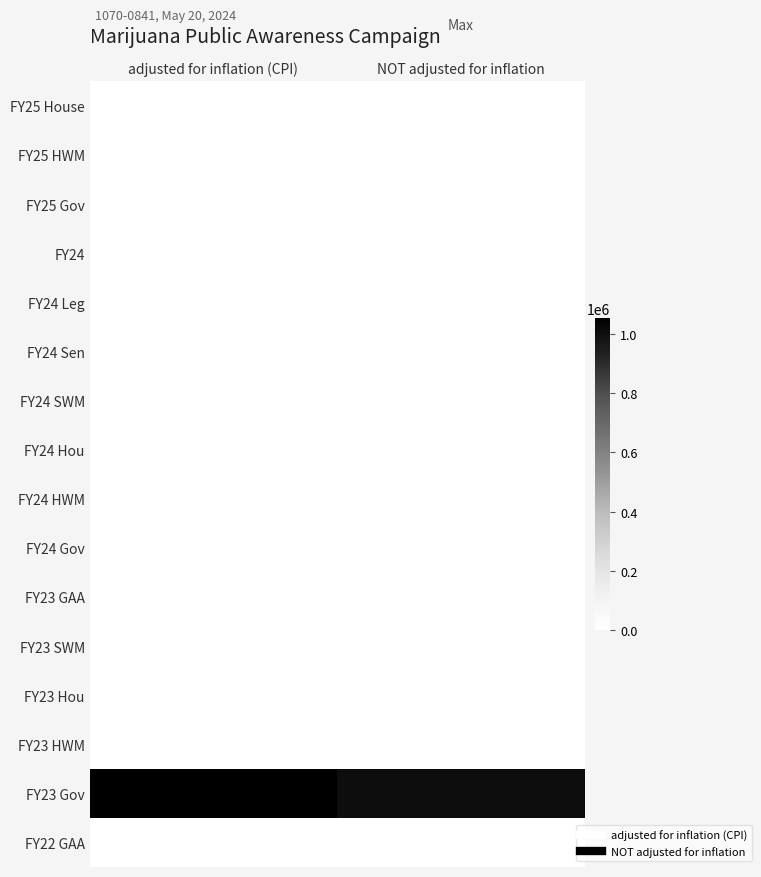

Reading right to left, transcribe all the data shown in this chart.

FY25 House: NOT adjusted for inflation=0	adjusted for inflation (CPI)=0
FY25 HWM: NOT adjusted for inflation=0	adjusted for inflation (CPI)=0
FY25 Gov: NOT adjusted for inflation=0	adjusted for inflation (CPI)=0
FY24: NOT adjusted for inflation=0	adjusted for inflation (CPI)=0
FY24 Leg: NOT adjusted for inflation=0	adjusted for inflation (CPI)=0
FY24 Sen: NOT adjusted for inflation=0	adjusted for inflation (CPI)=0
FY24 SWM: NOT adjusted for inflation=0	adjusted for inflation (CPI)=0
FY24 Hou: NOT adjusted for inflation=0	adjusted for inflation (CPI)=0
FY24 HWM: NOT adjusted for inflation=0	adjusted for inflation (CPI)=0
FY24 Gov: NOT adjusted for inflation=0	adjusted for inflation (CPI)=0
FY23 GAA: NOT adjusted for inflation=0	adjusted for inflation (CPI)=0
FY23 SWM: NOT adjusted for inflation=0	adjusted for inflation (CPI)=0
FY23 Hou: NOT adjusted for inflation=0	adjusted for inflation (CPI)=0
FY23 HWM: NOT adjusted for inflation=0	adjusted for inflation (CPI)=0
FY23 Gov: NOT adjusted for inflation=1000000	adjusted for inflation (CPI)=1053190
FY22 GAA: NOT adjusted for inflation=0	adjusted for inflation (CPI)=0